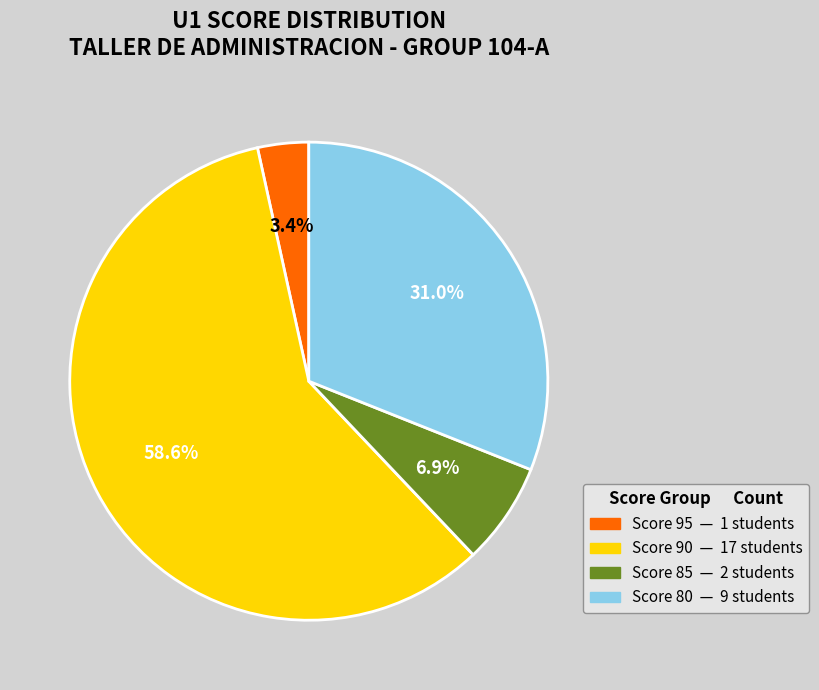

Is there any slice that represents more than half of the pie?

Yes